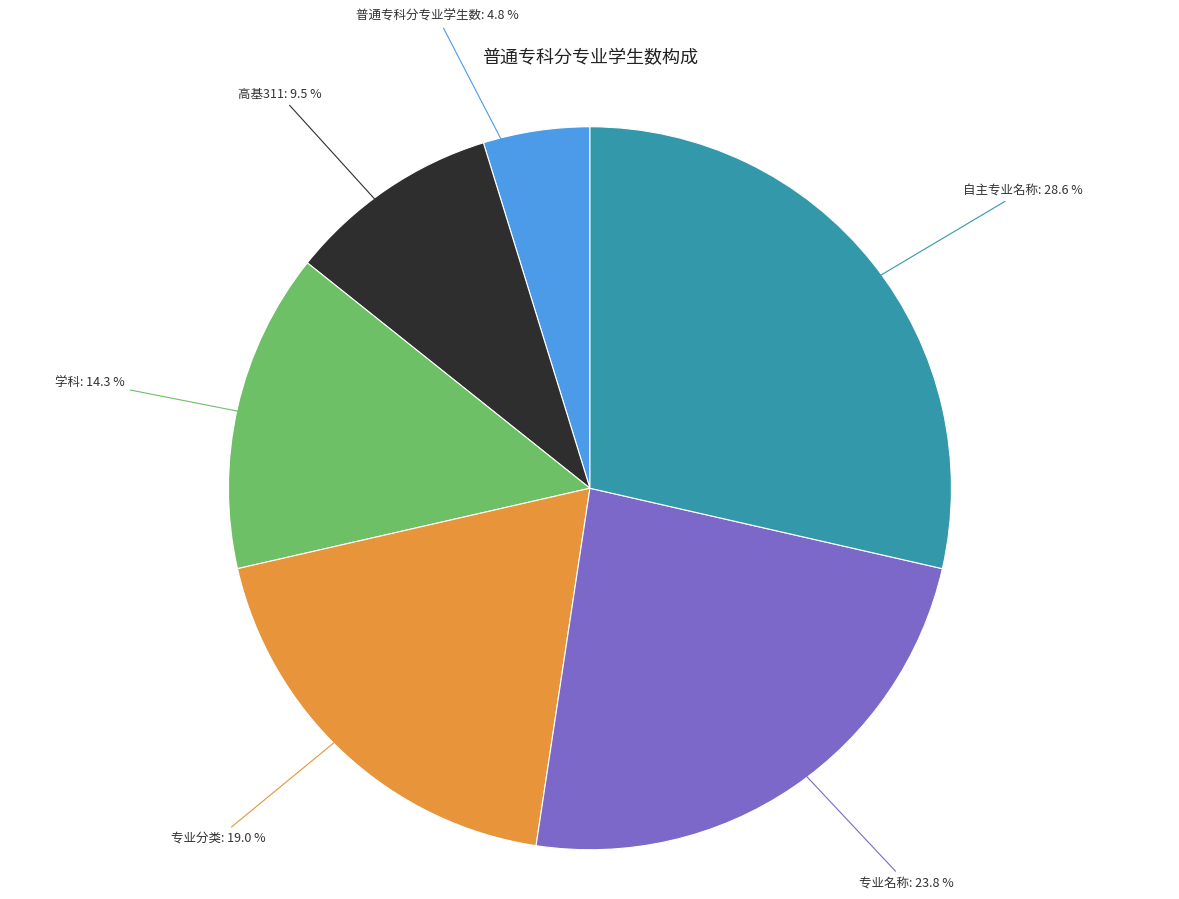

True or false: 普通专科分专业学生数 accounts for 5% of the total.

True